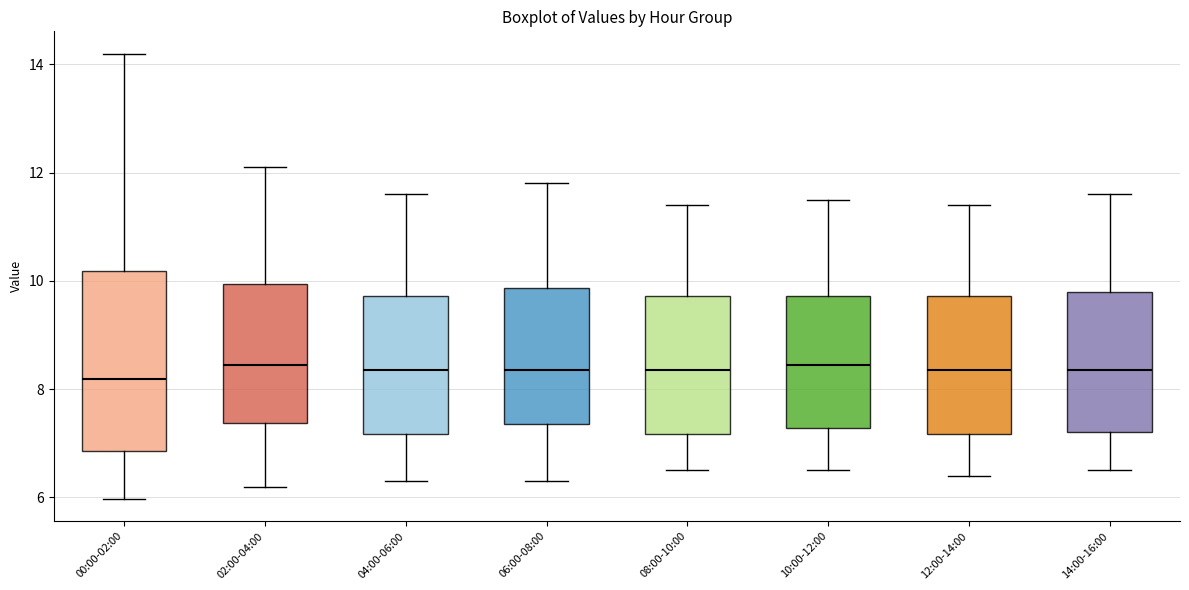

Reading left to right, read every box against the y-axis: the position of its median line, the range the box covers, and the ends of its whiskers. The values are not printed on the chart, so give them approximately, as read against the axis.

00:00-02:00: median 8.2, box 6.8 to 10.2, whiskers 6.0 to 14.2
02:00-04:00: median 8.4, box 7.4 to 10.0, whiskers 6.2 to 12.2
04:00-06:00: median 8.4, box 7.2 to 9.8, whiskers 6.4 to 11.6
06:00-08:00: median 8.4, box 7.4 to 9.8, whiskers 6.4 to 11.8
08:00-10:00: median 8.4, box 7.2 to 9.8, whiskers 6.6 to 11.4
10:00-12:00: median 8.4, box 7.2 to 9.8, whiskers 6.6 to 11.6
12:00-14:00: median 8.4, box 7.2 to 9.8, whiskers 6.4 to 11.4
14:00-16:00: median 8.4, box 7.2 to 9.8, whiskers 6.6 to 11.6